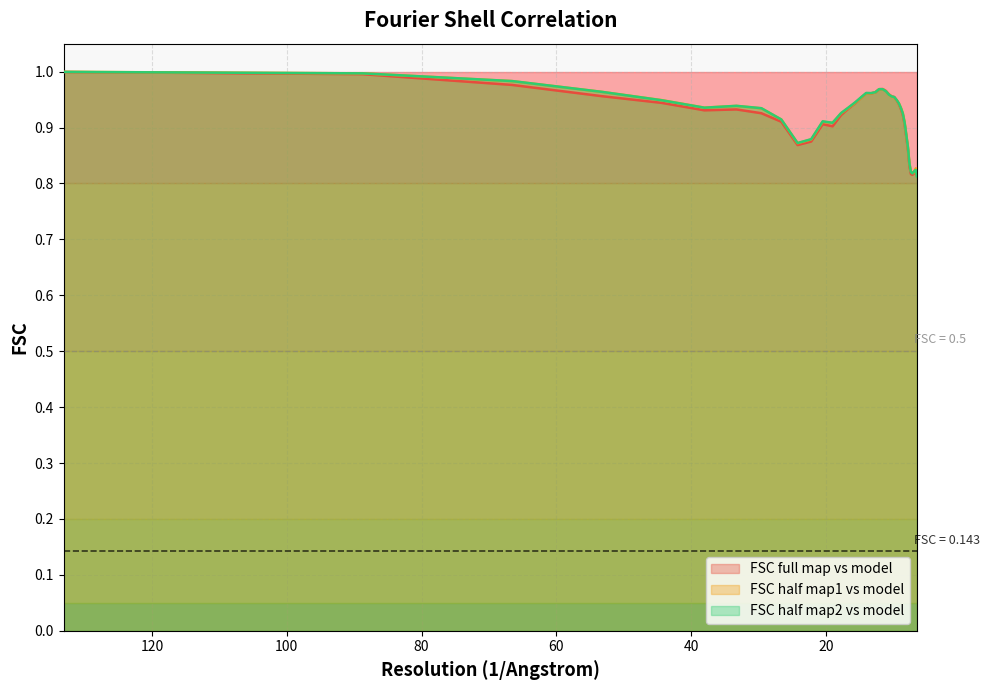

Where do FSC half map2 vs model and FSC half map1 vs model first cross each other?

100 and 120